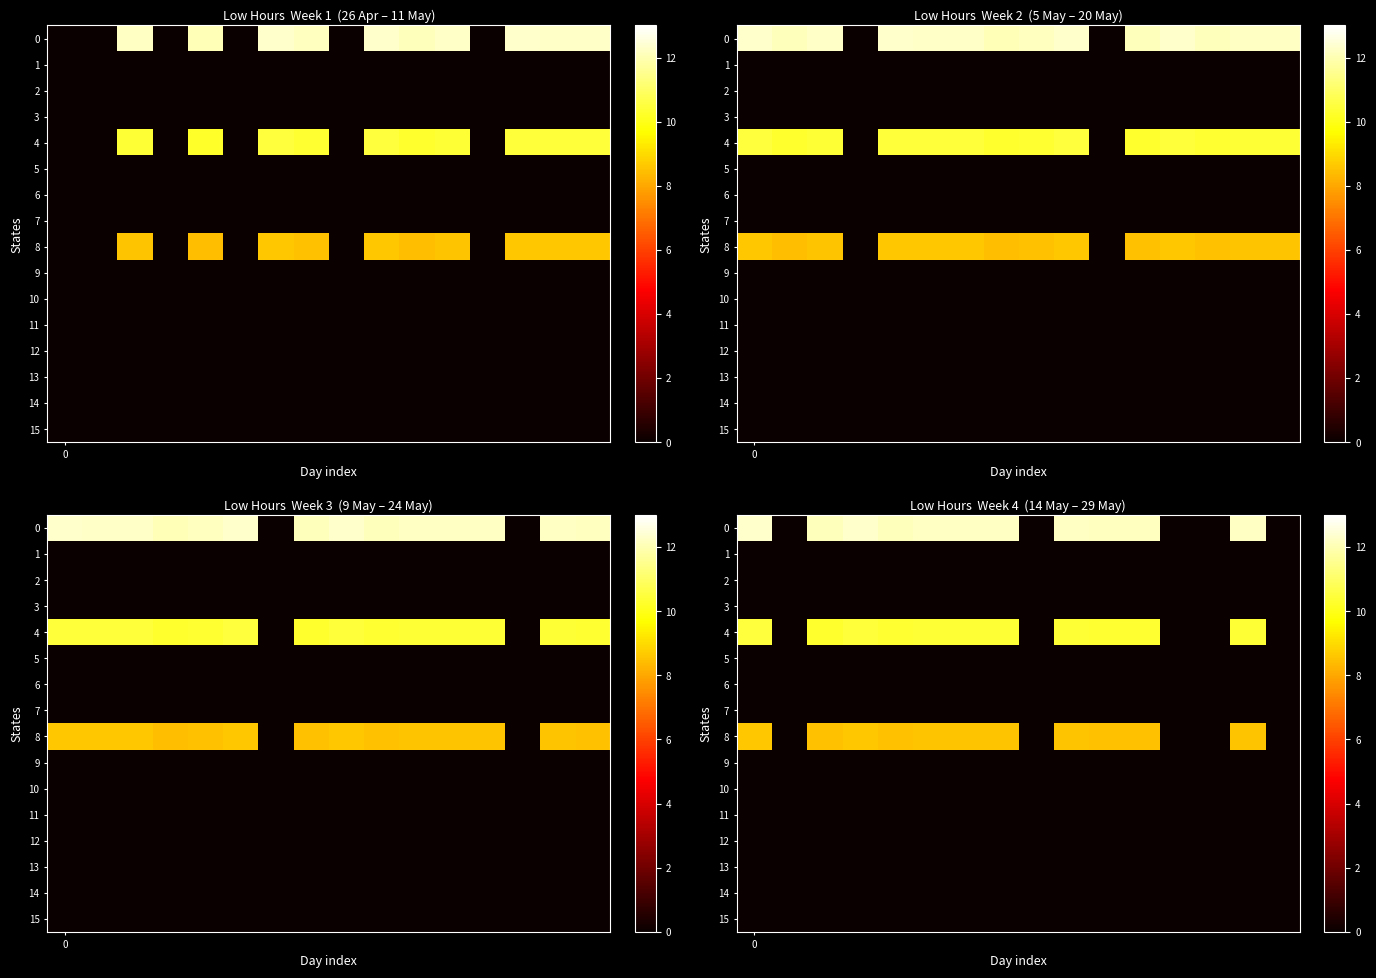

Which series has the widest spread of values?

row_0